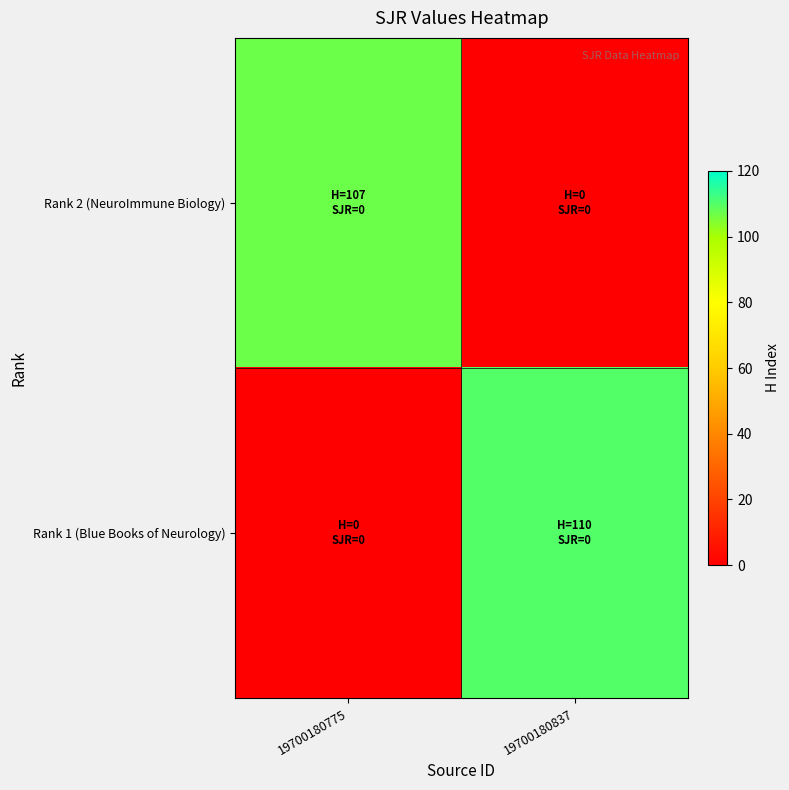

Which series has the largest total across all categories?

Rank 1 (Blue Books of Neurology)